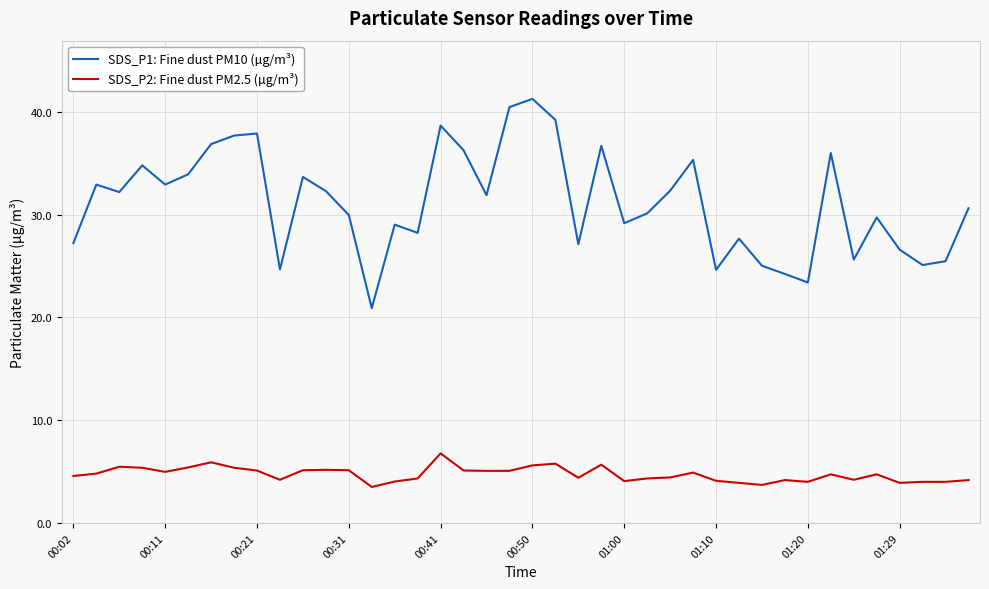

Which series has the largest total across all categories?

SDS_P1: Fine dust PM10 (µg/m³)